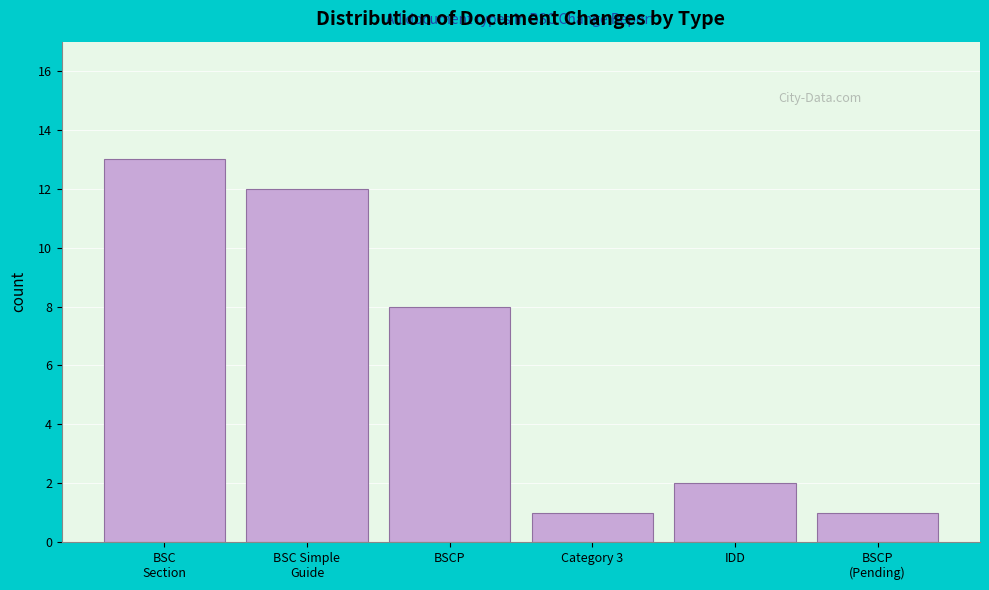

Reading right to left, what are all the values shown in this chart?

1	2	1	8	12	13